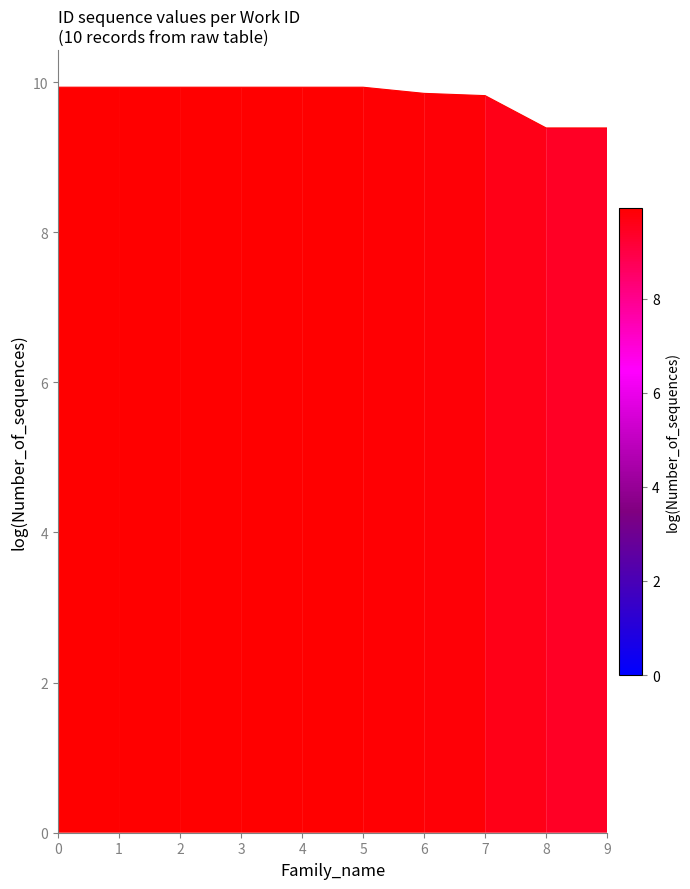

The chart shows a value of 3.8 at 5. True or false?

False